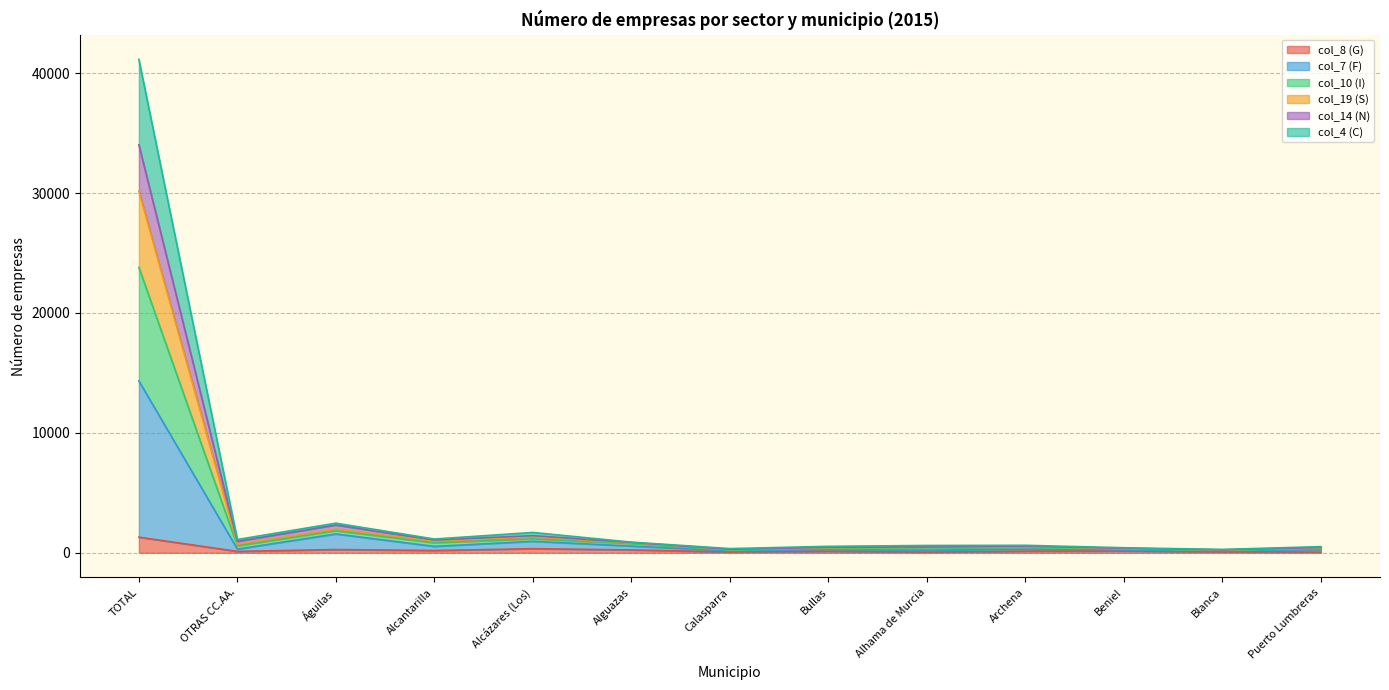

How many series are shown in this chart?

6